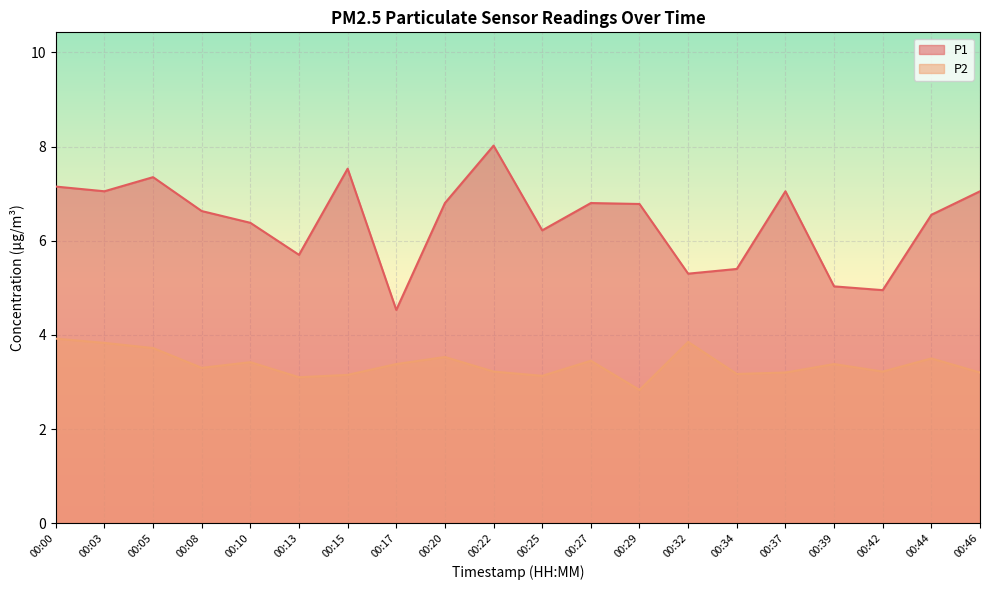

How many lines are shown in the chart?

2